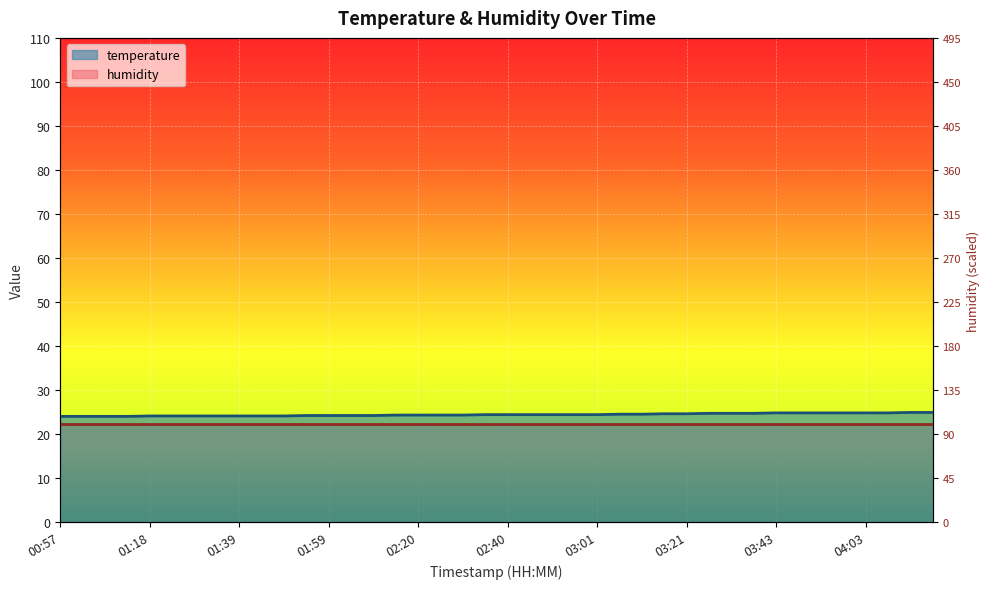

What is the maximum value shown in the chart?

24.9